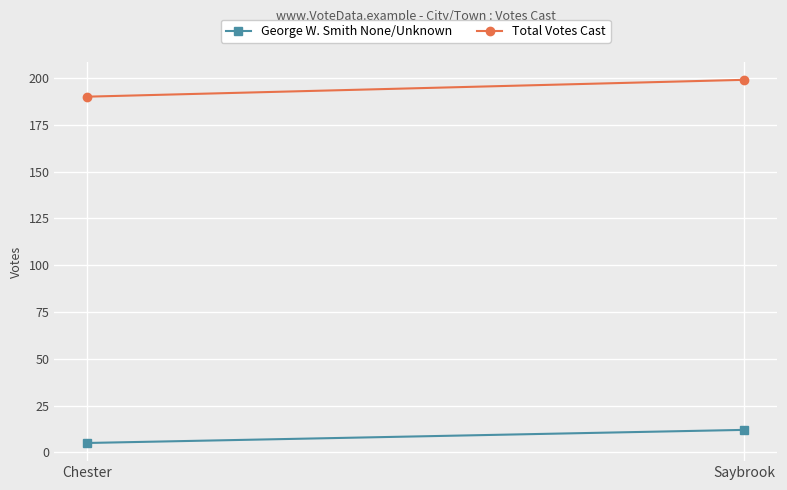

Is it true that Total Votes Cast equals 304 at Chester?

False